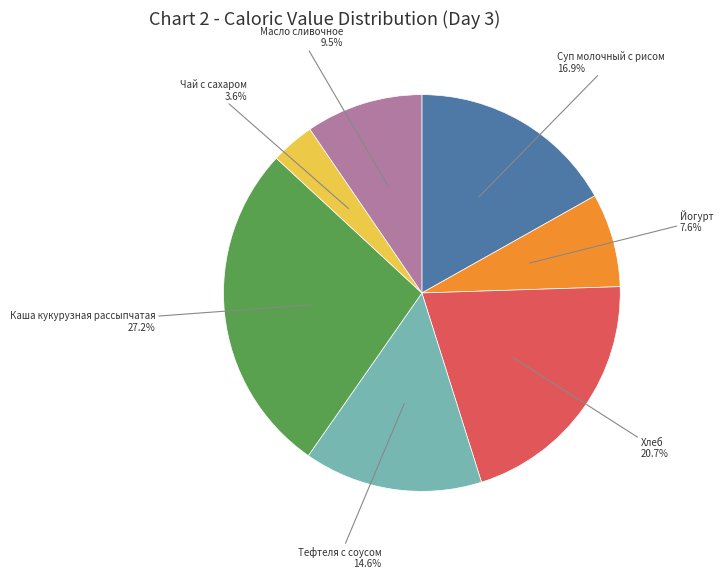

How many segments does this pie chart have?

7